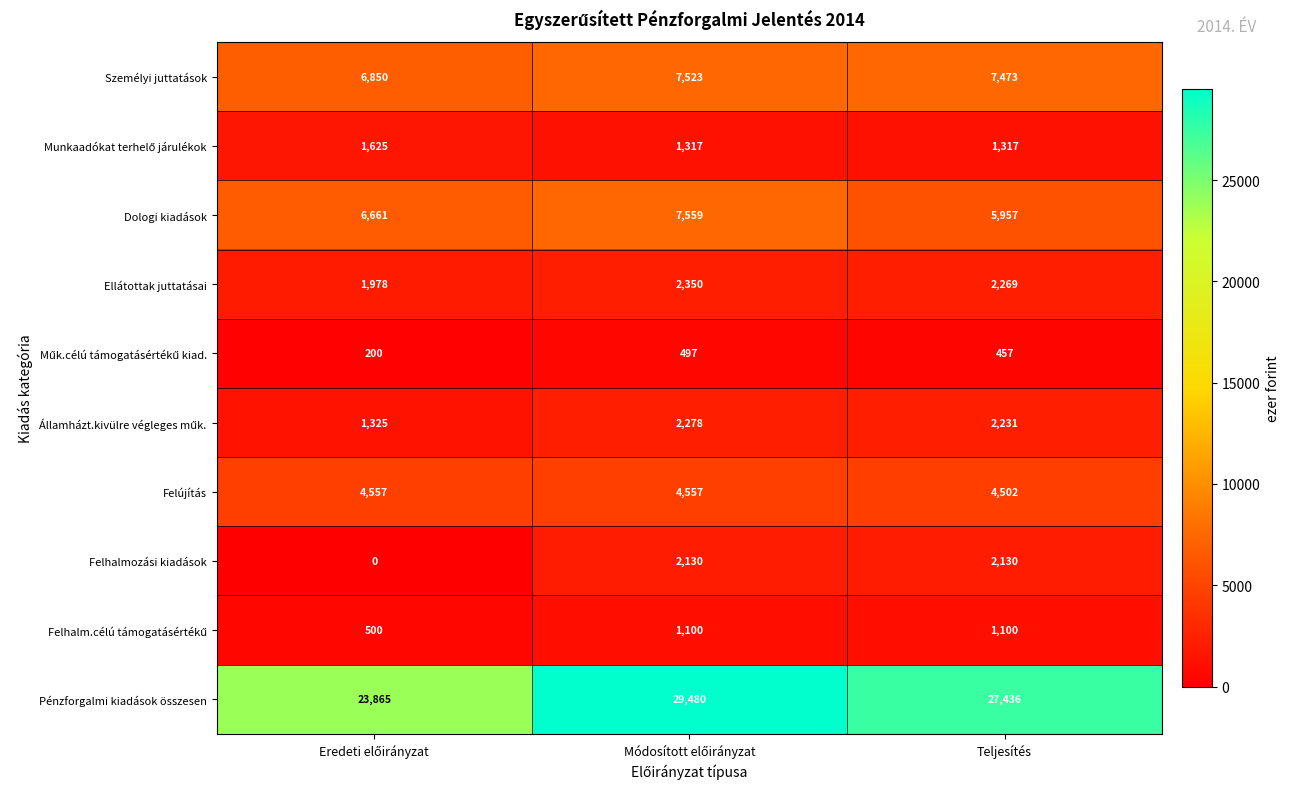

Which series has the widest spread of values?

Pénzforgalmi kiadások összesen